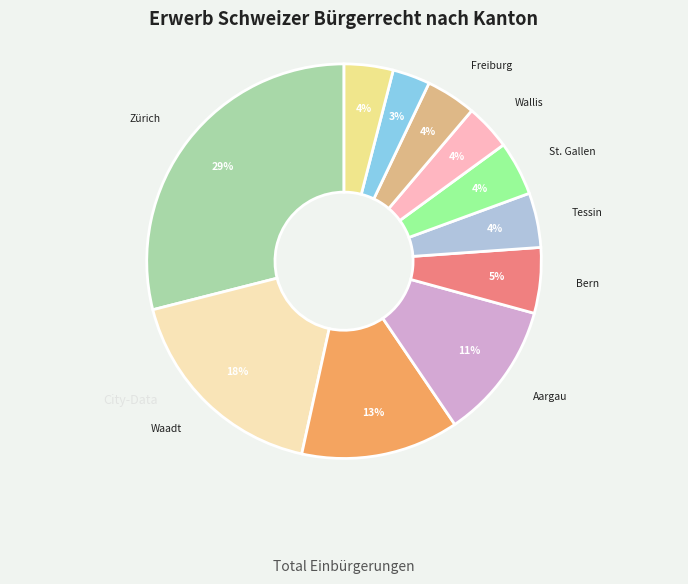

To the nearest percent, what is the average slice percentage?

9%